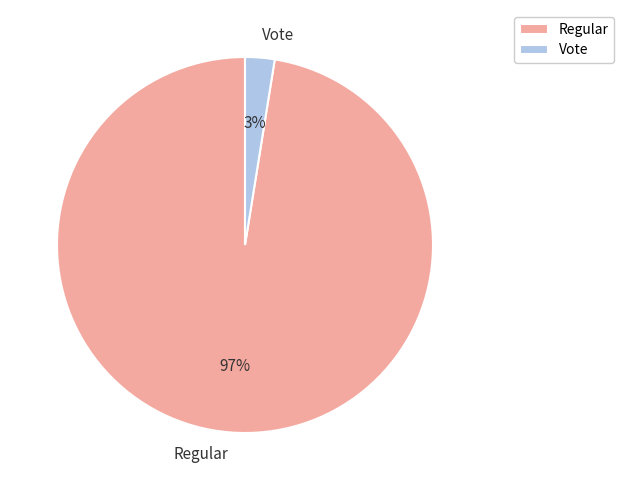

Which category has the smallest portion of the pie?

Vote